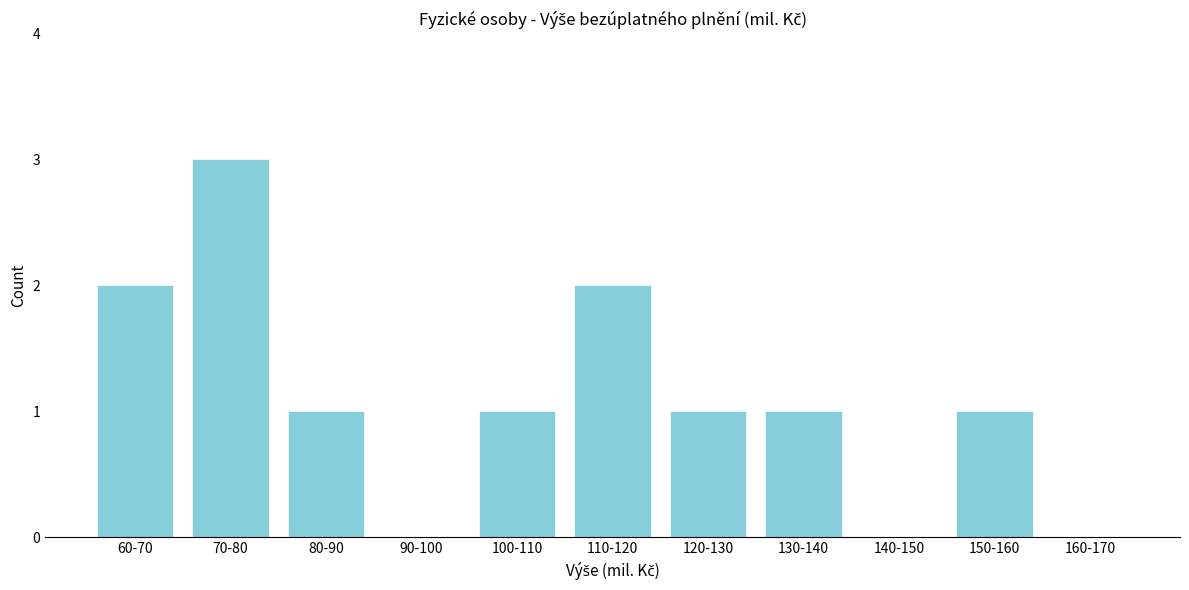

Reading left to right, what are all the values shown in this chart?

60-70=2	70-80=3	80-90=1	90-100=0	100-110=1	110-120=2	120-130=1	130-140=1	140-150=0	150-160=1	160-170=0